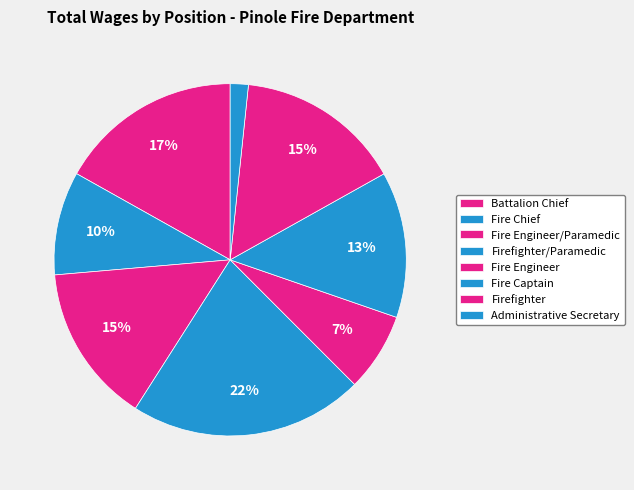

How many segments does this pie chart have?

8